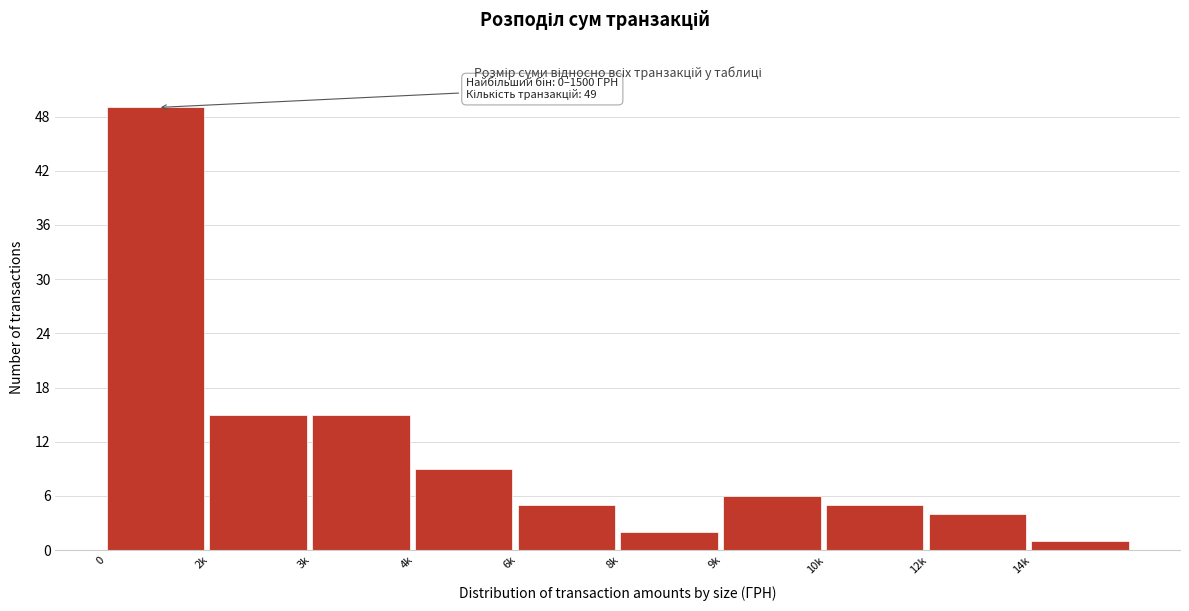

Reading left to right, list all the values displayed in this chart.

0=49	2k=15	3k=15	4k=9	6k=5	8k=2	9k=6	10k=5	12k=4	14k=1